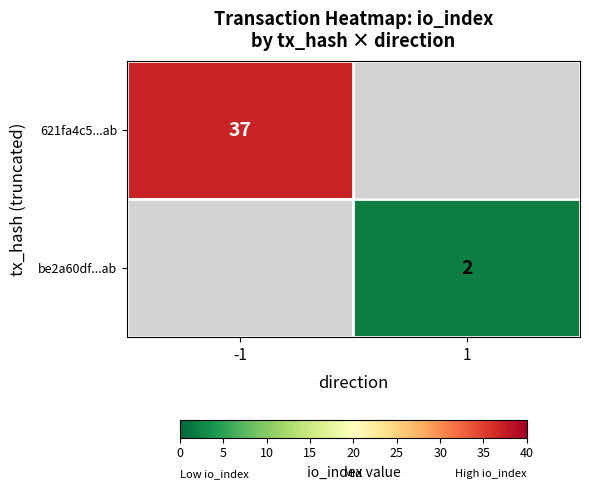

The be2a60df...ab series shows 2 at 1. True or false?

True